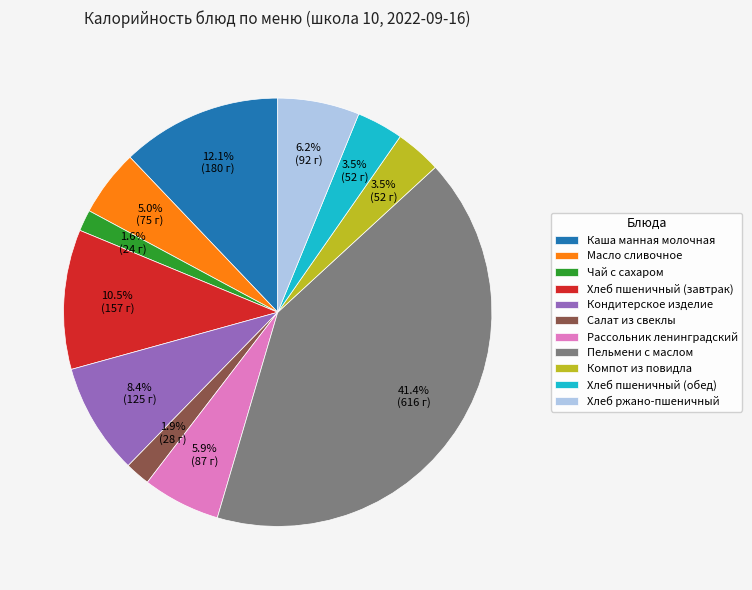

Which has a higher value, Хлеб пшеничный (обед) or Рассольник ленинградский?

Рассольник ленинградский